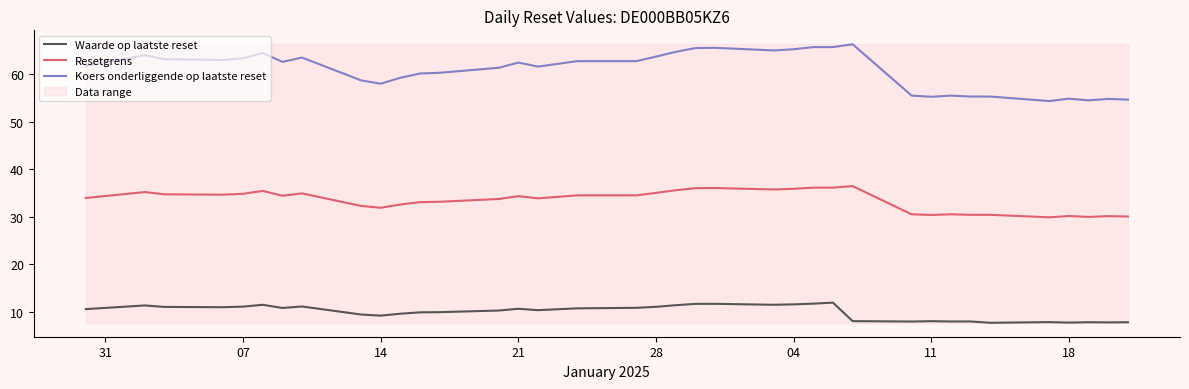

What is the difference between the second highest and minimum values in the Resetgrens series?

6.2